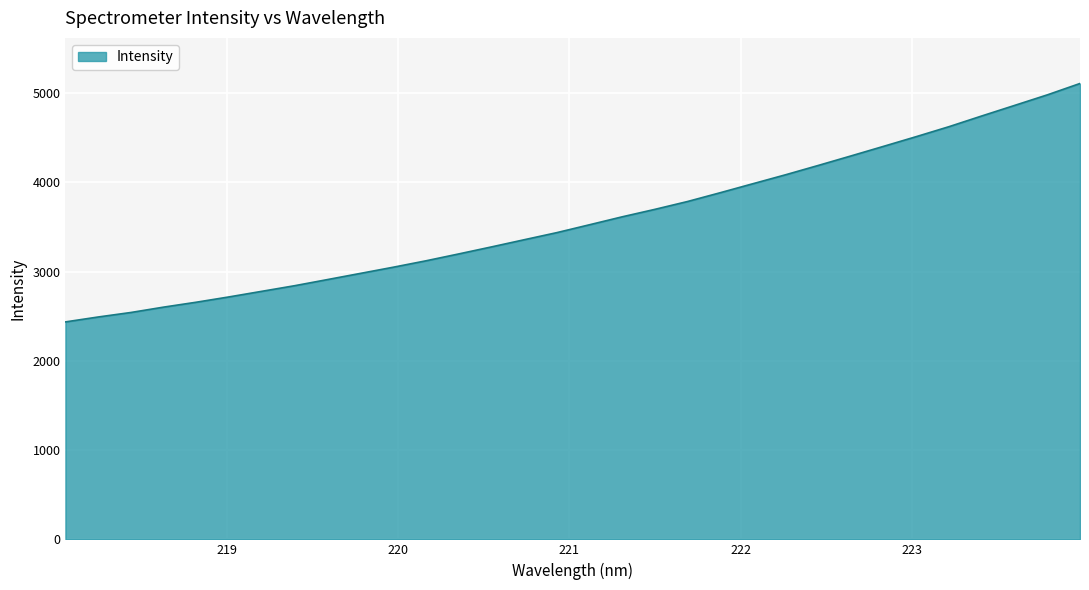

What is the smallest value displayed?

2435.5